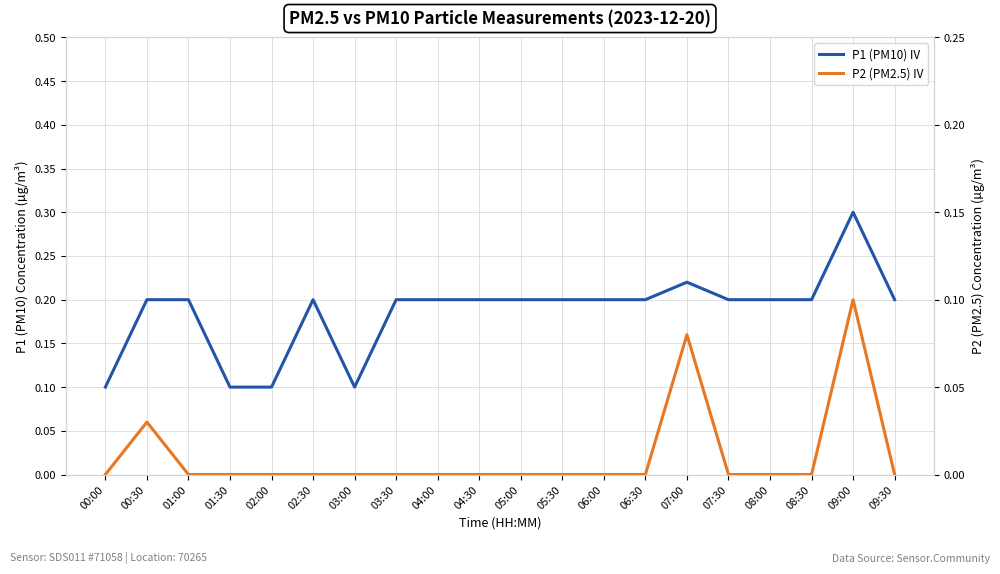

How many series are shown in this chart?

2